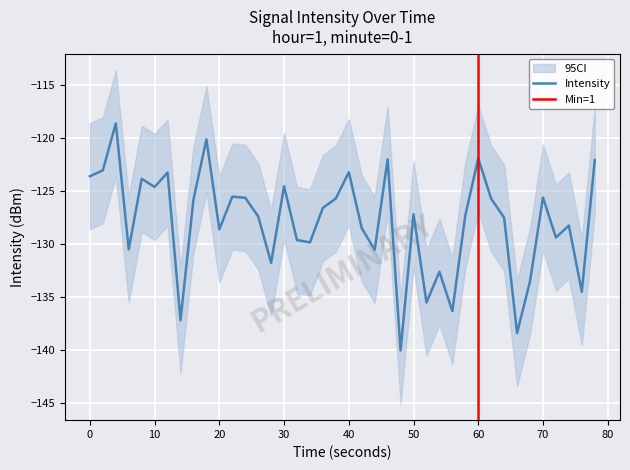

Is it true that Intensity equals -128.6 at 20?

True